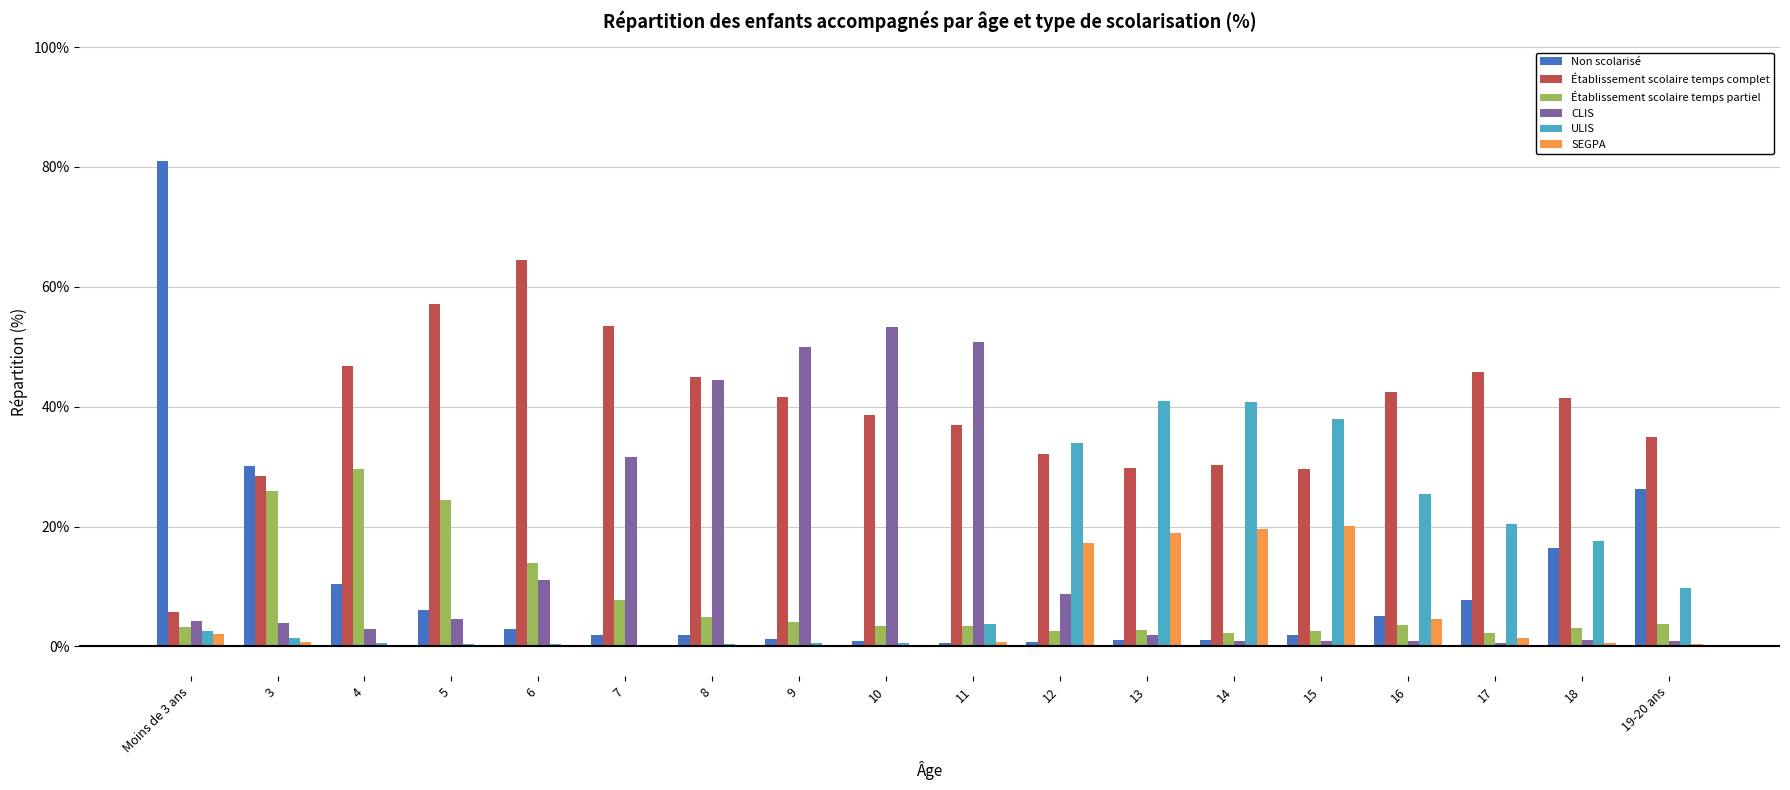

What is the maximum value shown in the chart?

81.0